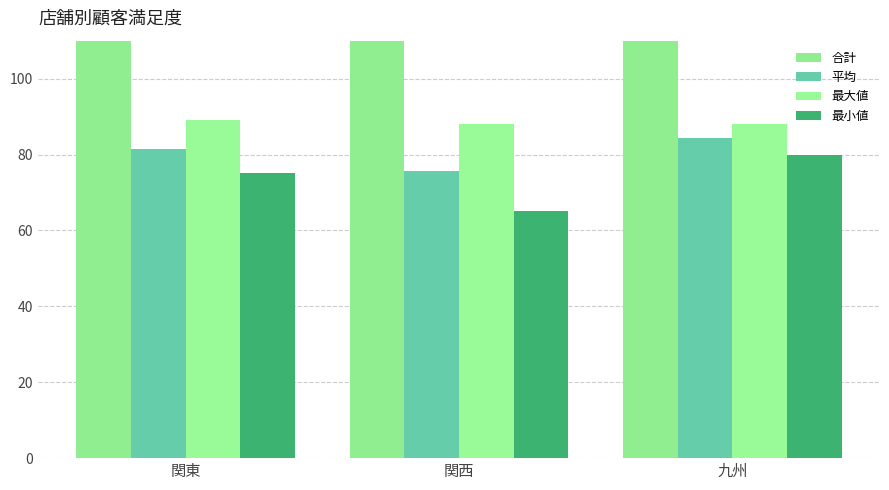

What is the difference between the 最小値 values at 関西 and 関東?

10.0